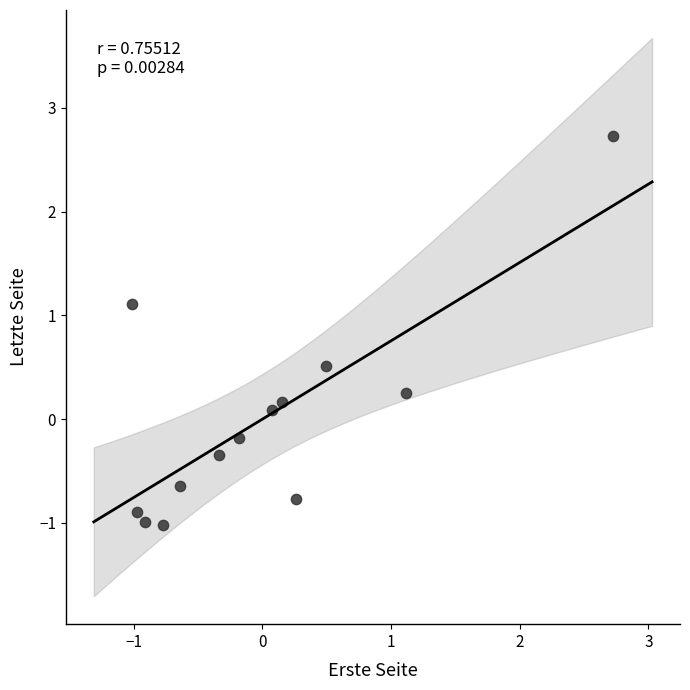

What is the range of X values (max minus min)?

3.7